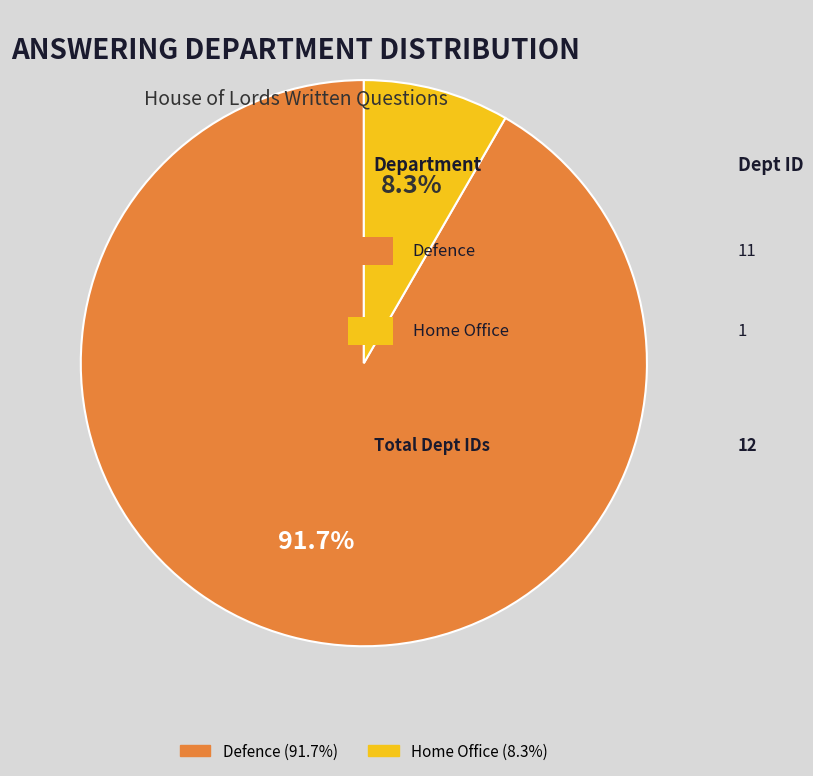

To the nearest percent, what is the average slice percentage?

50%